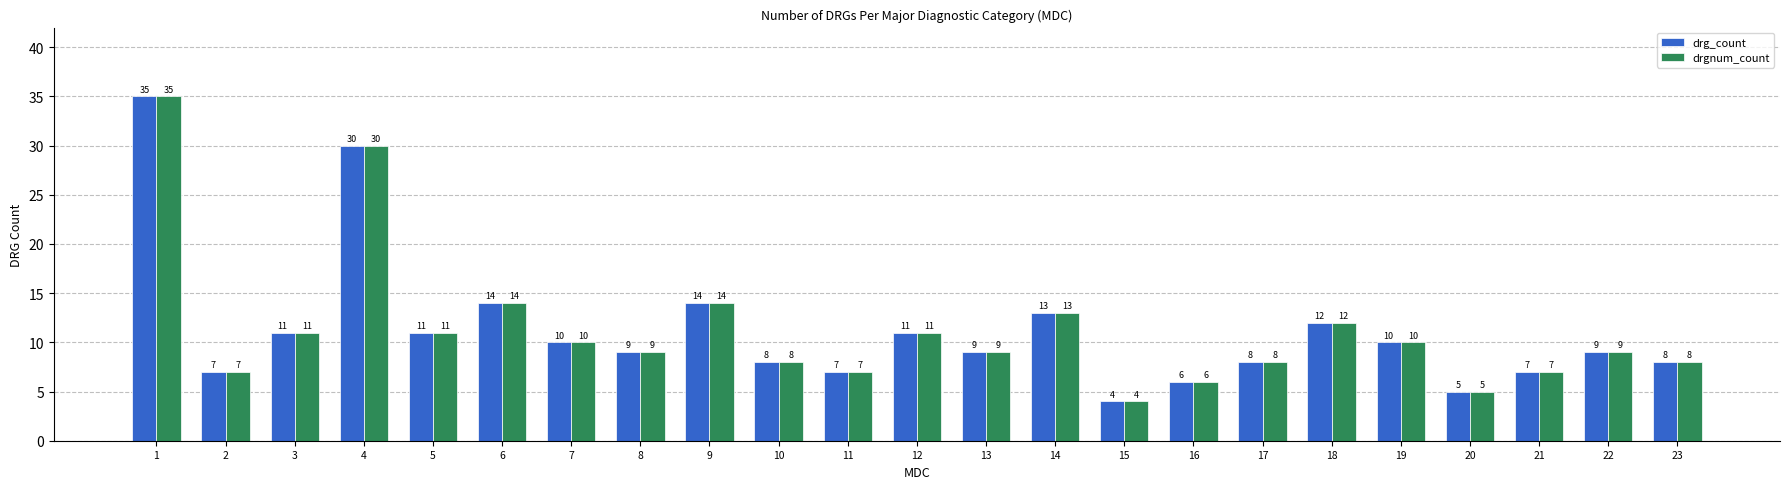

At which label does drgnum_count reach its minimum?

15